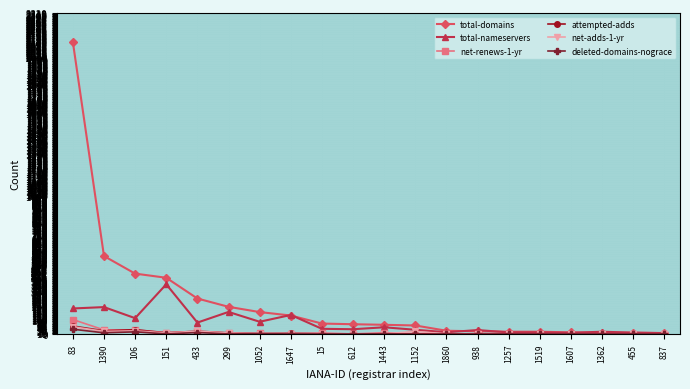

At which category is the sum across all series the highest?

83